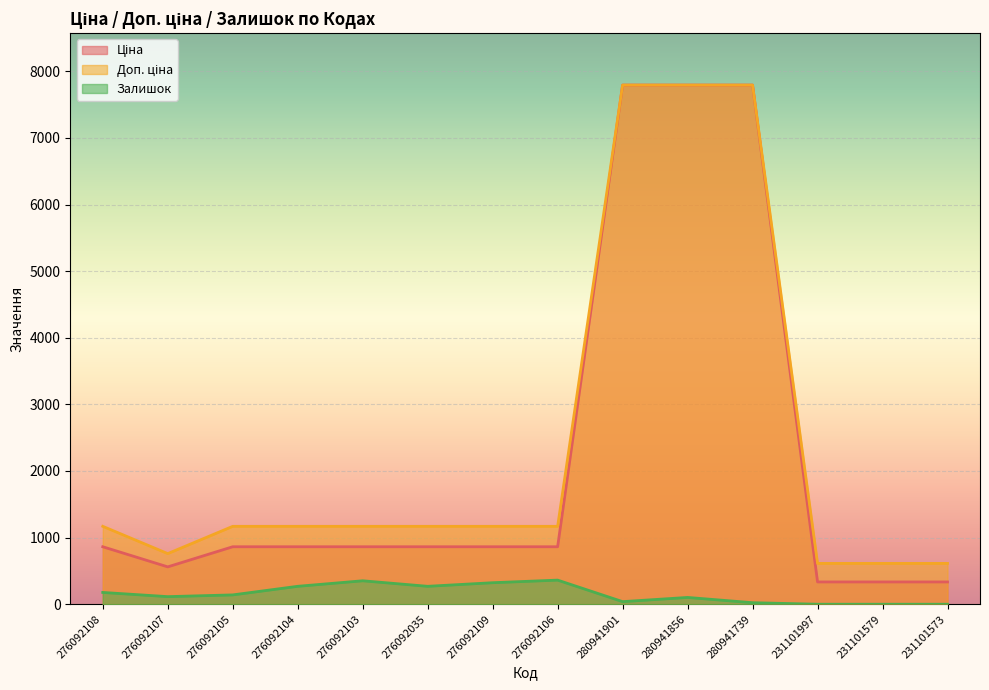

How many distinct data groups are displayed?

3